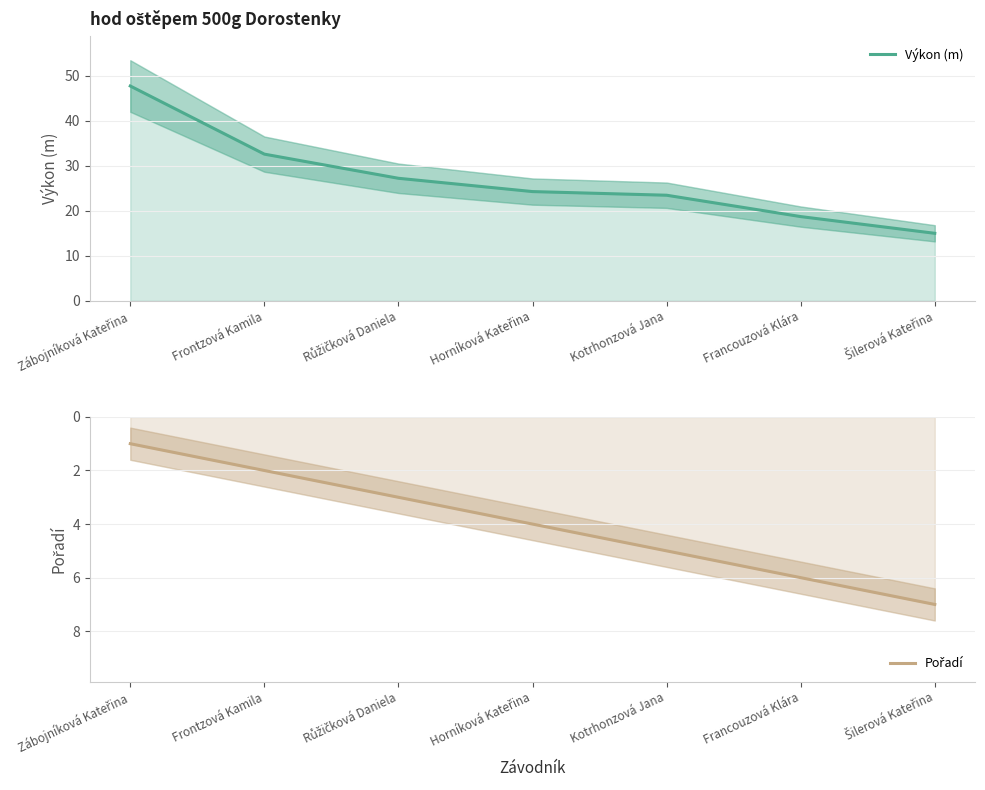

List the labels in order of Výkon (m) value, largest first.

Zábojníková Kateřina, Frontzová Kamila, Růžičková Daniela, Horníková Kateřina, Kotrhonzová Jana, Francouzová Klára, Šilerová Kateřina